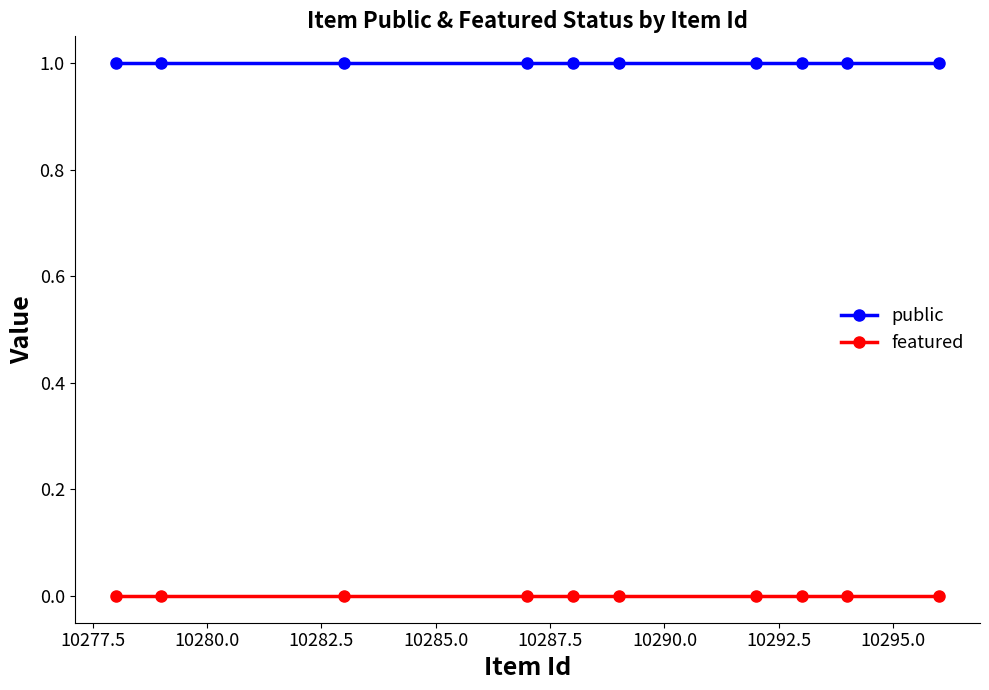

What is the value of the public point at the 6th from the left?

1